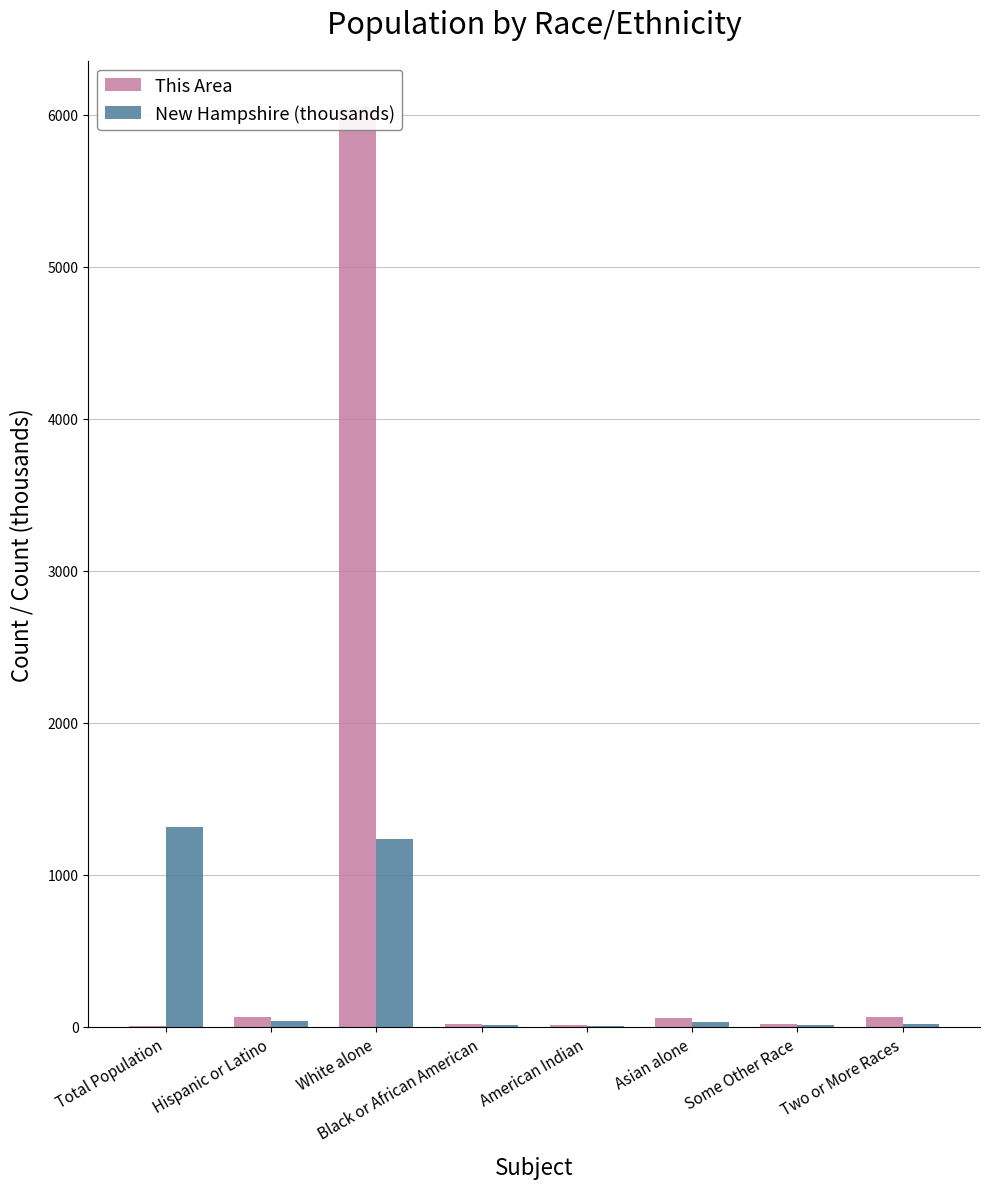

At how many categories does at least one series exceed 5457?

1